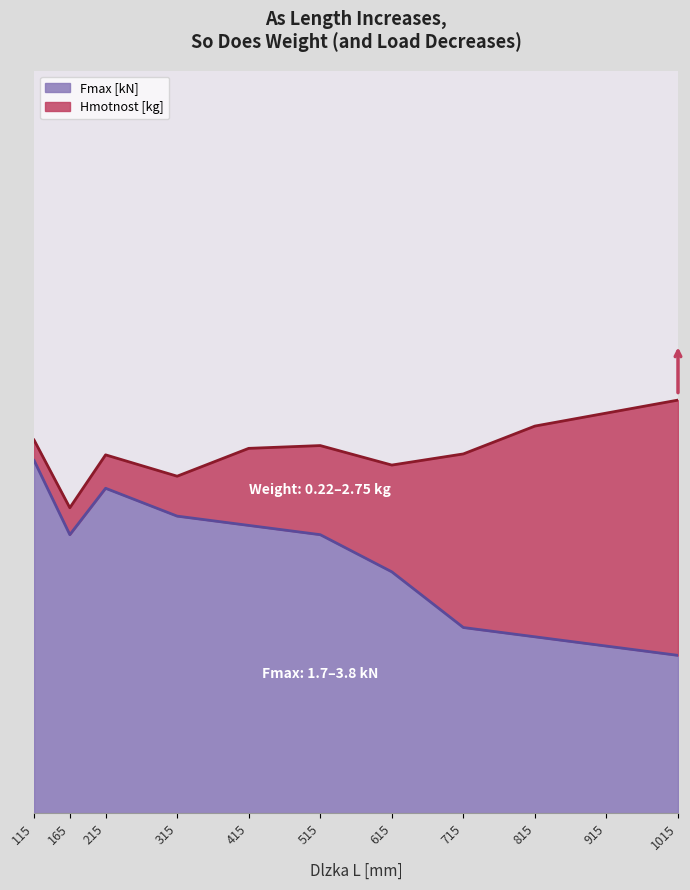

What is the difference between the values at 165 and 315?

0.2